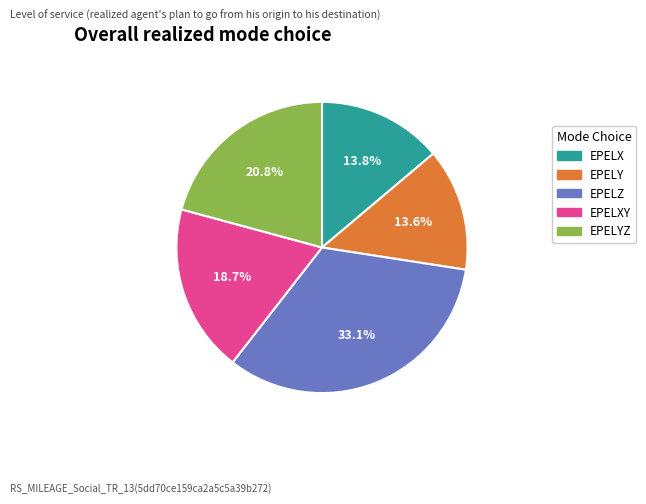

Do EPELXY and EPELY together represent more than half of the pie?

No